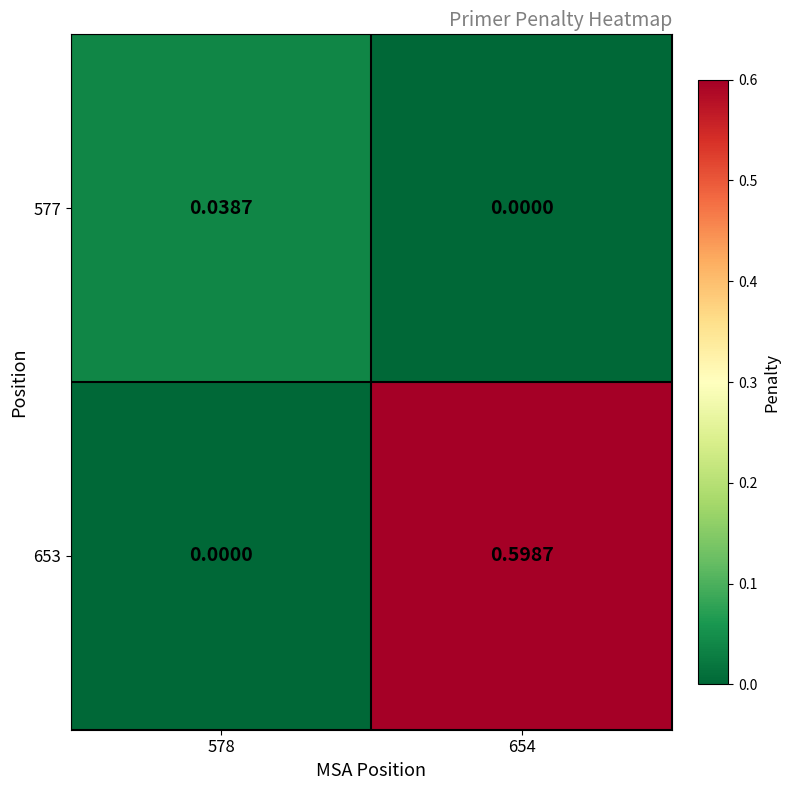

How many distinct data groups are displayed?

2